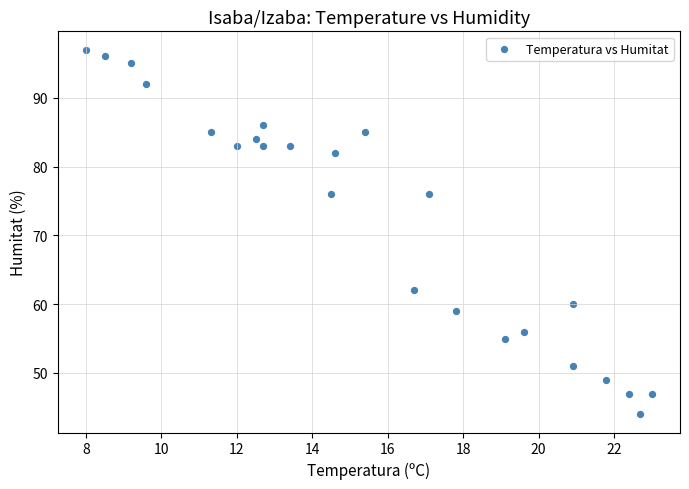

What is the range of Y values (max minus min)?

53